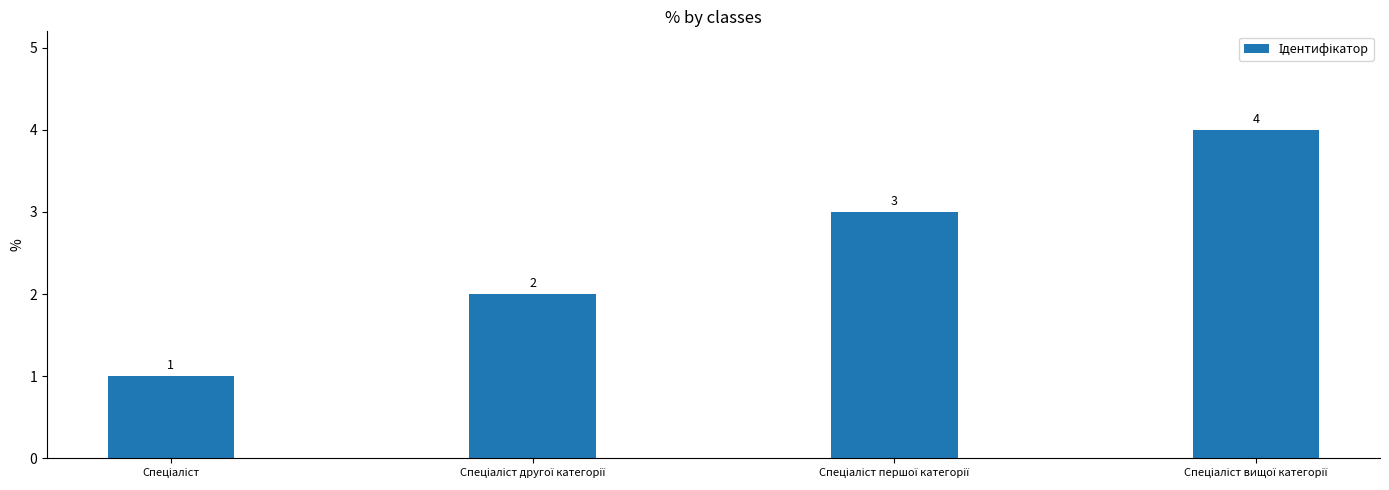

How many data points are less than 3?

2